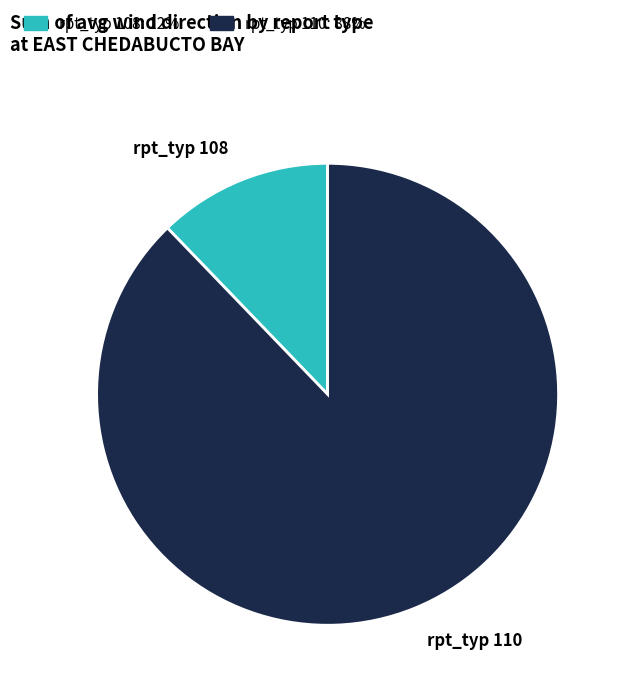

What is the majority slice?

rpt_typ 110